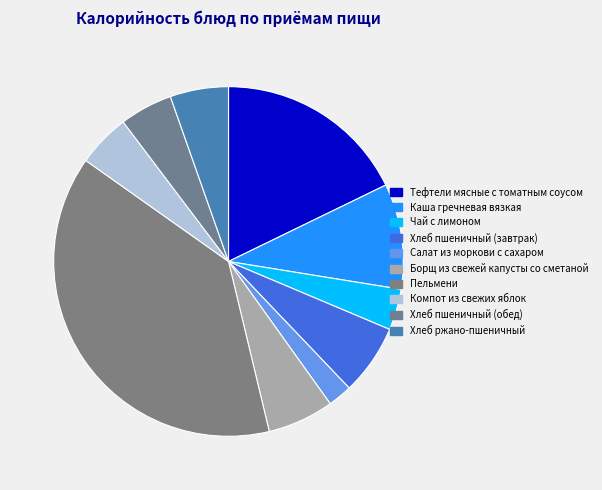

What is the largest slice in the pie chart?

Пельмени